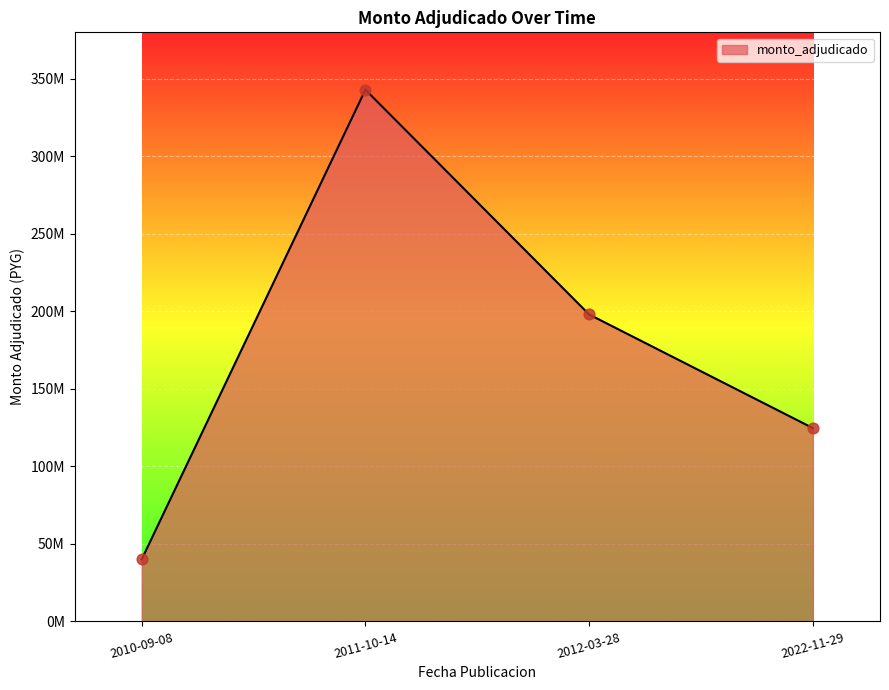

What is the change in value from 2010-09-08 to 2022-11-29?

+84715000